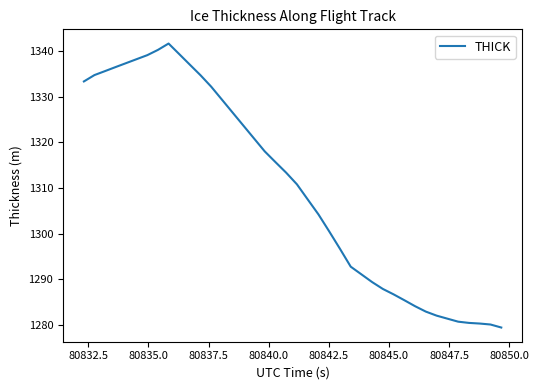

What is the difference between the maximum and minimum values?

62.1